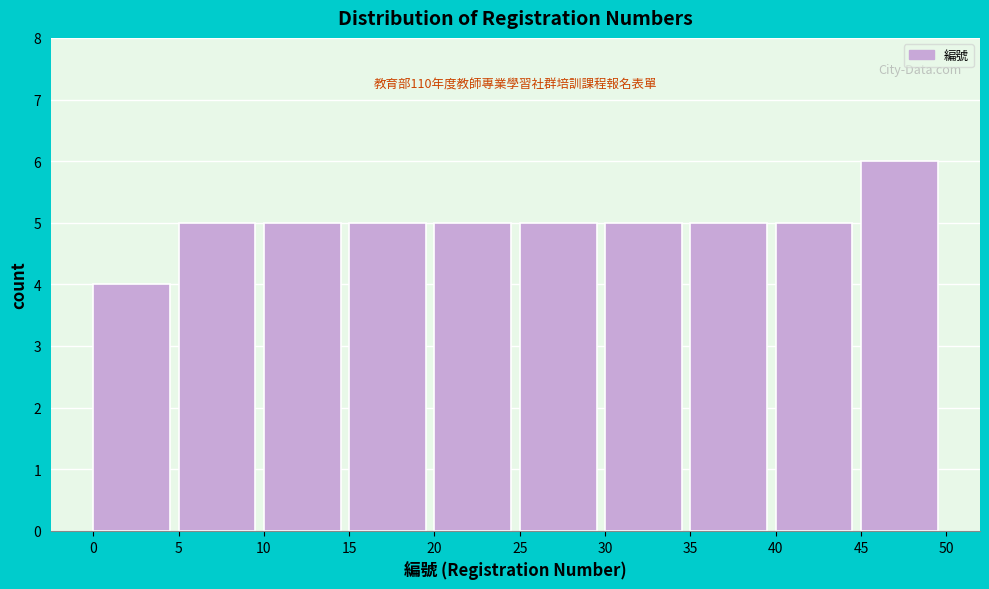

Which range on the x-axis has the tallest bar?

45 to 50